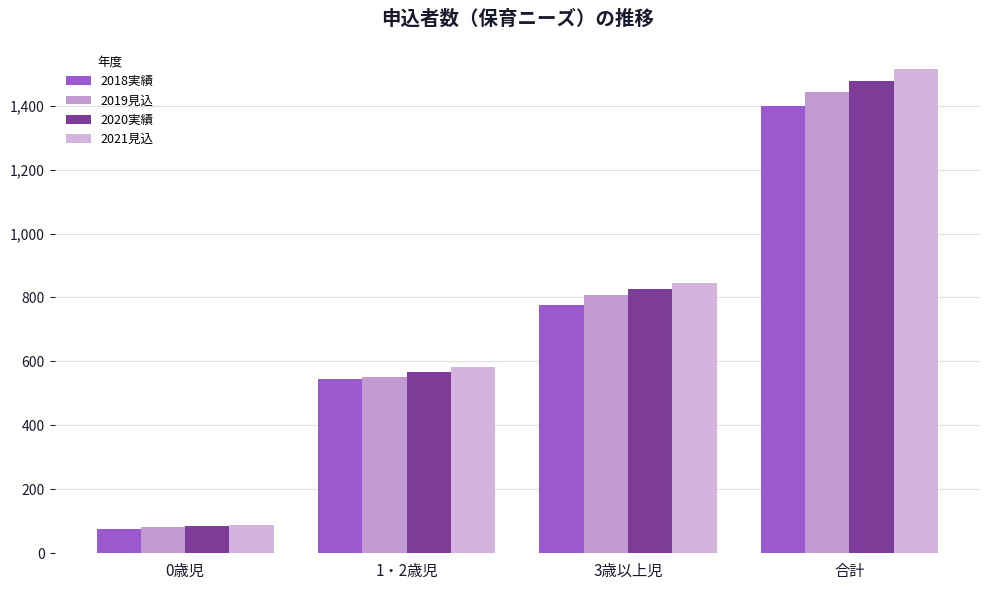

At which category is the sum across all series the highest?

合計